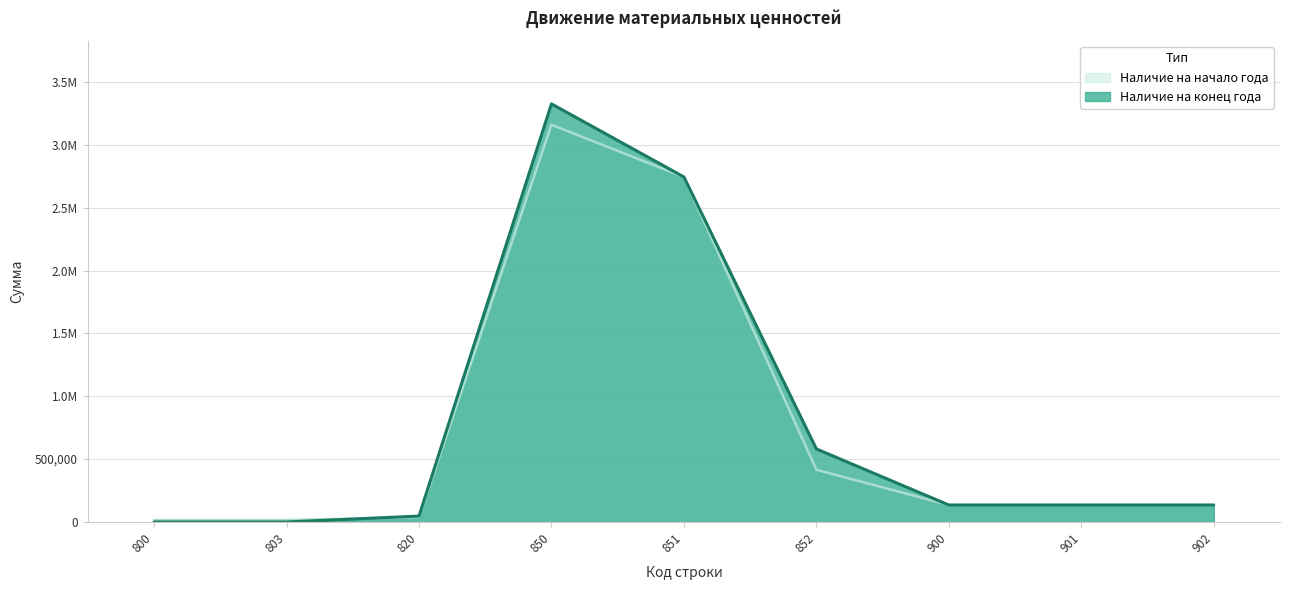

What is the sum of all Наличие на начало года values?

6792051.0